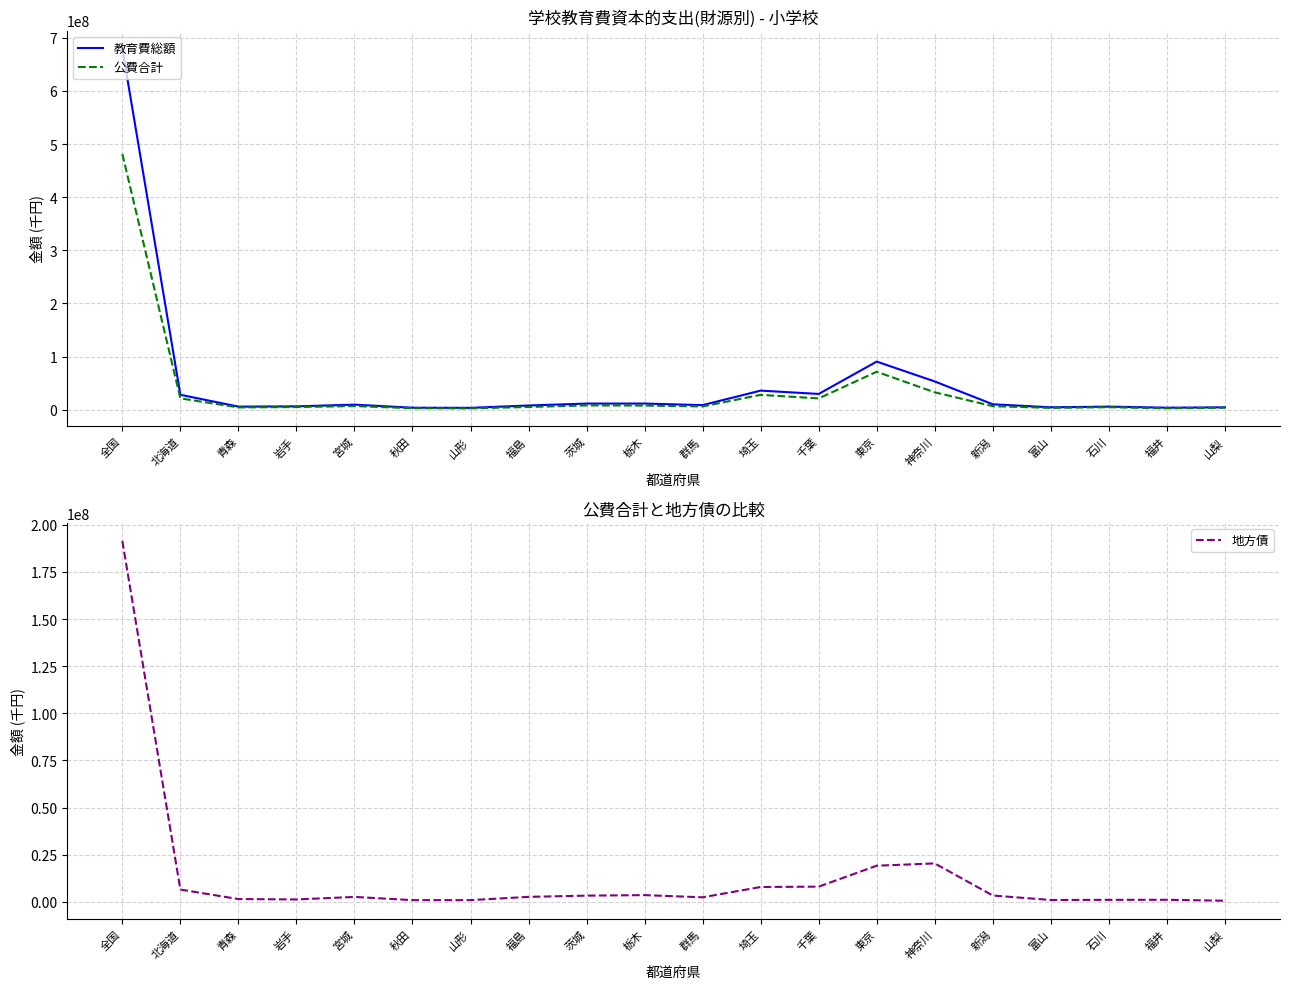

Between 茨城 and 千葉, which series saw the biggest shift?

教育費総額